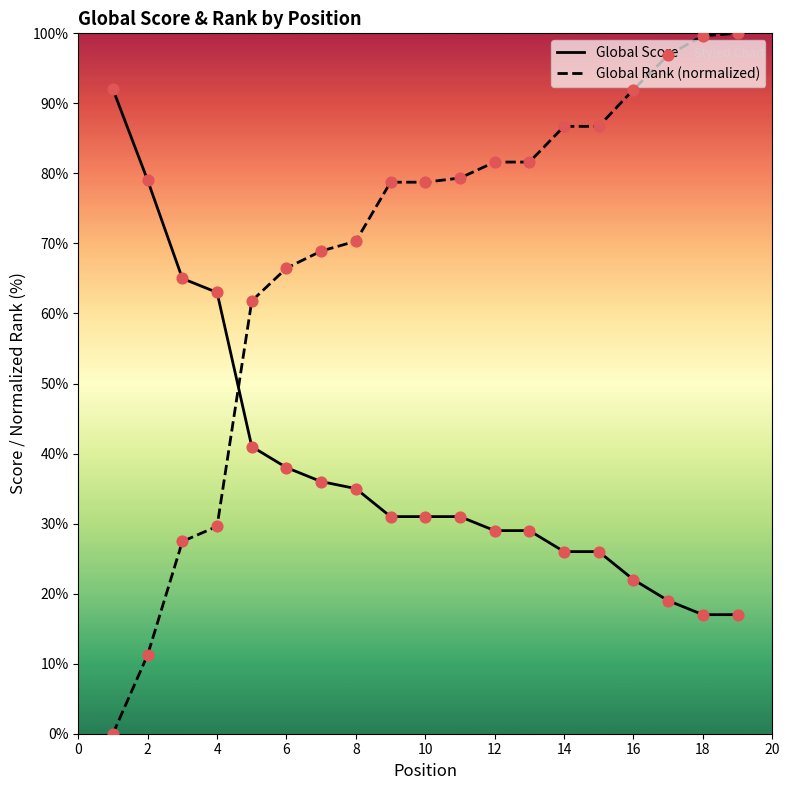

What are all the series names shown in the legend?

Global Score, Global Rank (normalized)